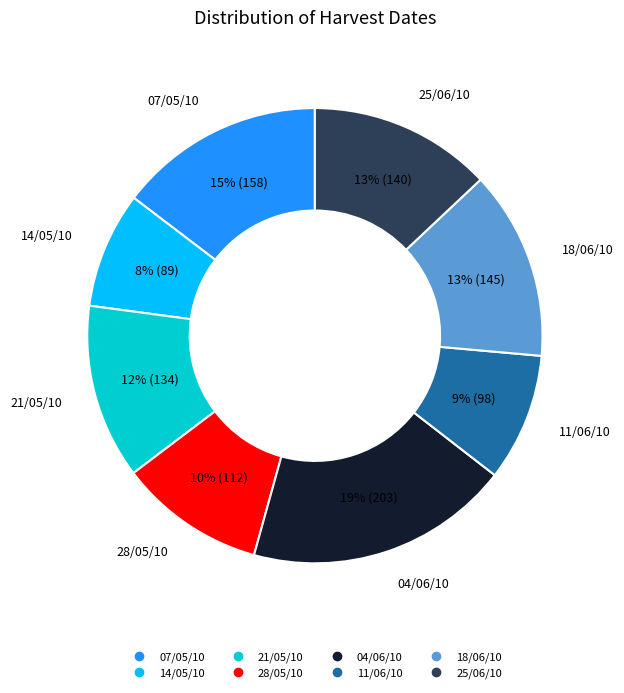

What is the largest slice in the pie chart?

04/06/10